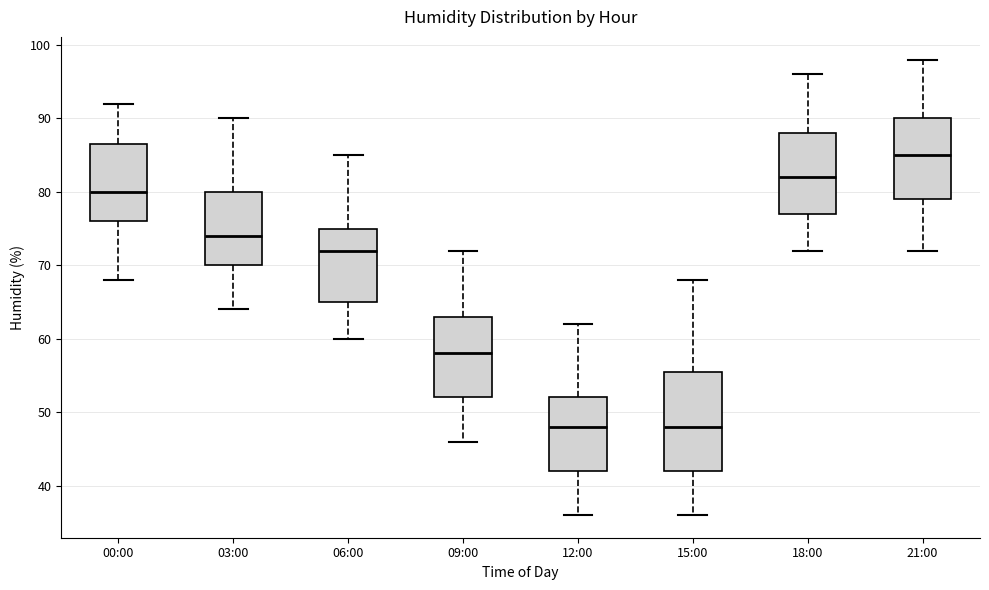

Reading left to right, read every box against the y-axis: the position of its median line, the range the box covers, and the ends of its whiskers. The values are not printed on the chart, so give them approximately, as read against the axis.

00:00: median 80, box 76 to 87, whiskers 68 to 92
03:00: median 74, box 70 to 80, whiskers 64 to 90
06:00: median 72, box 65 to 75, whiskers 60 to 85
09:00: median 58, box 52 to 63, whiskers 46 to 72
12:00: median 48, box 42 to 52, whiskers 36 to 62
15:00: median 48, box 42 to 56, whiskers 36 to 68
18:00: median 82, box 77 to 88, whiskers 72 to 96
21:00: median 85, box 79 to 90, whiskers 72 to 98